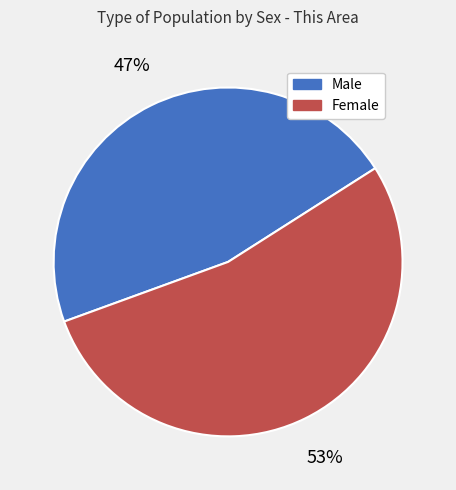

How many segments does this pie chart have?

2